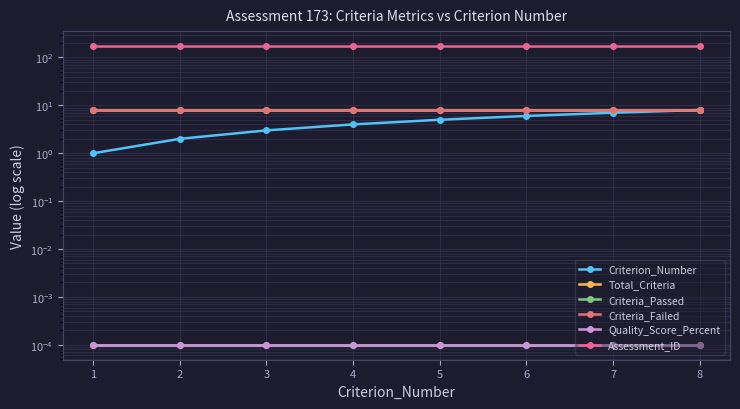

Is it true that Criteria_Passed equals 0.0 at 4?

True